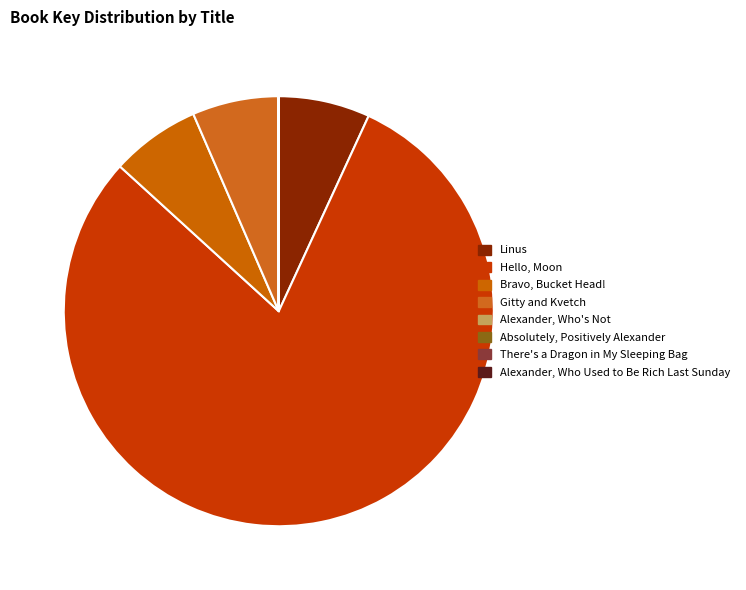

Which category accounts for the majority?

Hello, Moon